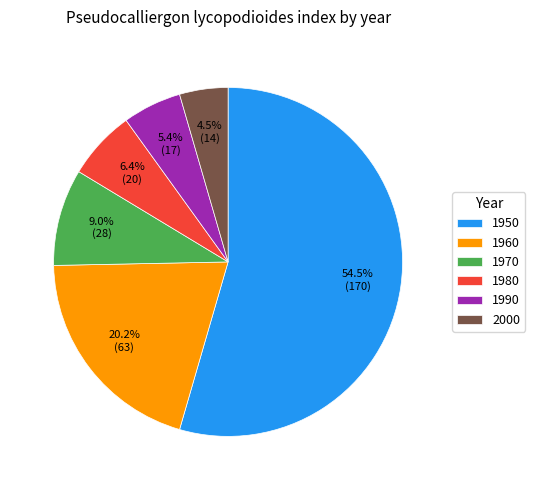

To the nearest percent, what is the difference between the 2000 and 1990 slice percentages?

1%